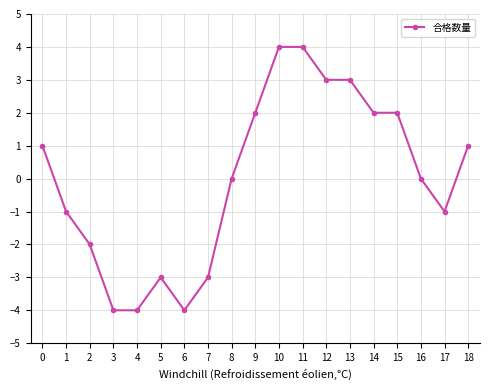

What is the value of the 12th point from the left?

4